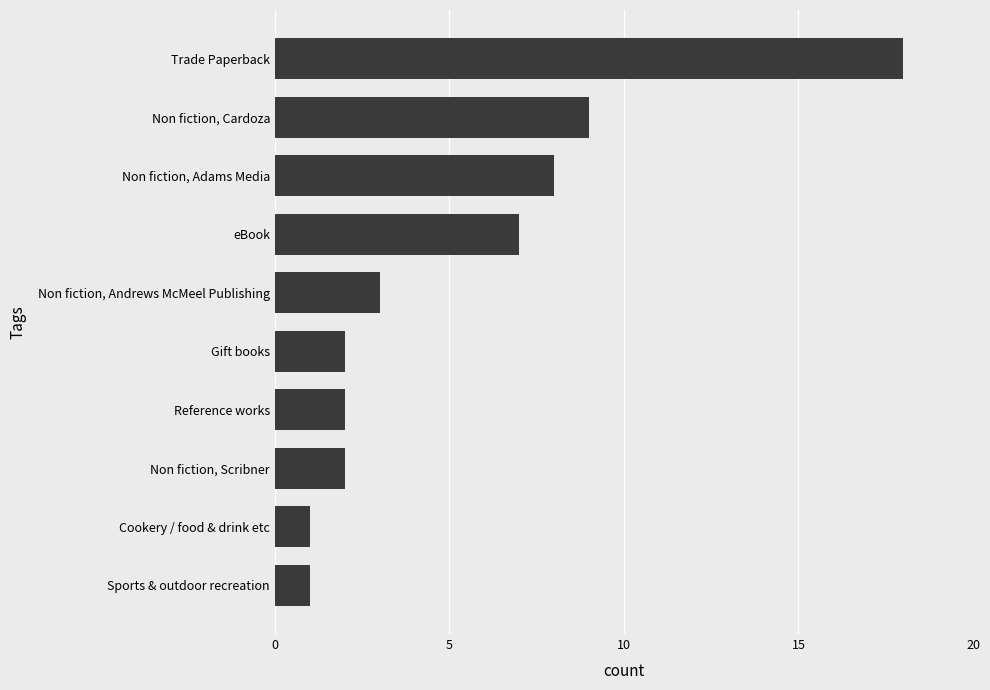

Which category has the highest value across all series?

Trade Paperback